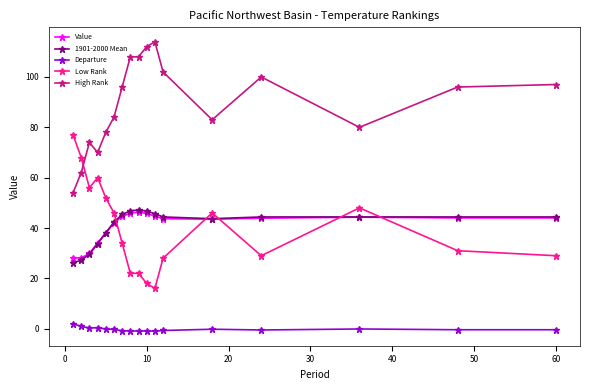

True or false: 1901-2000 Mean and Departure cross at least once.

False